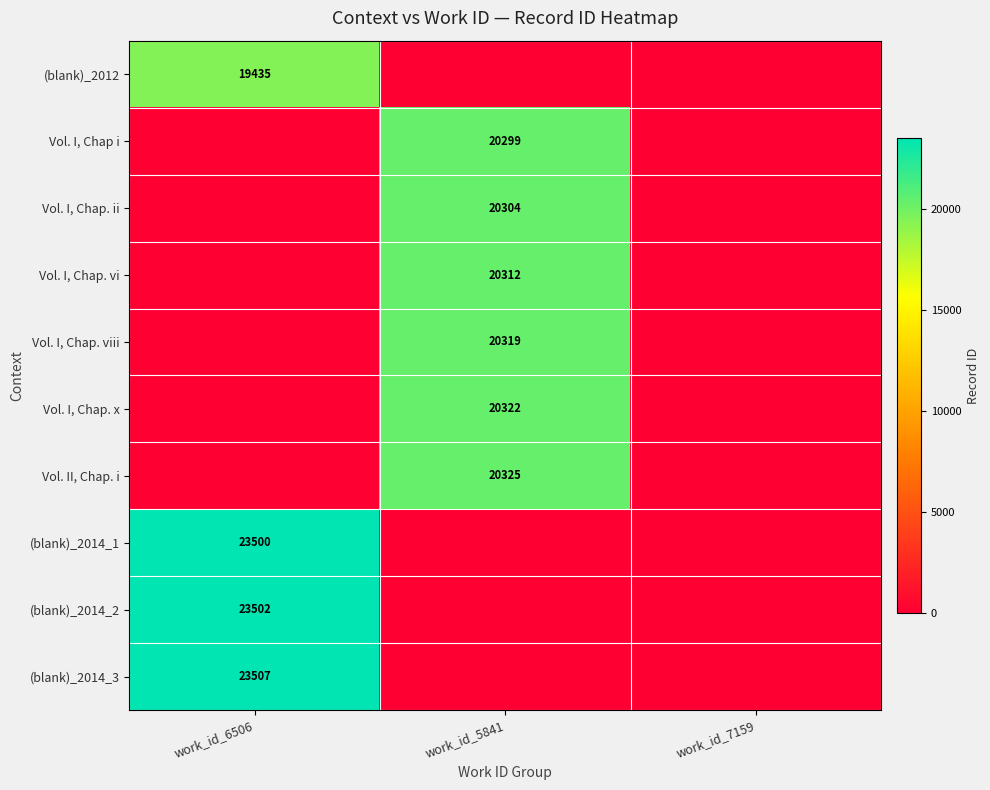

Is it true that Vol. I, Chap. x equals 27593 at work_id_5841?

False